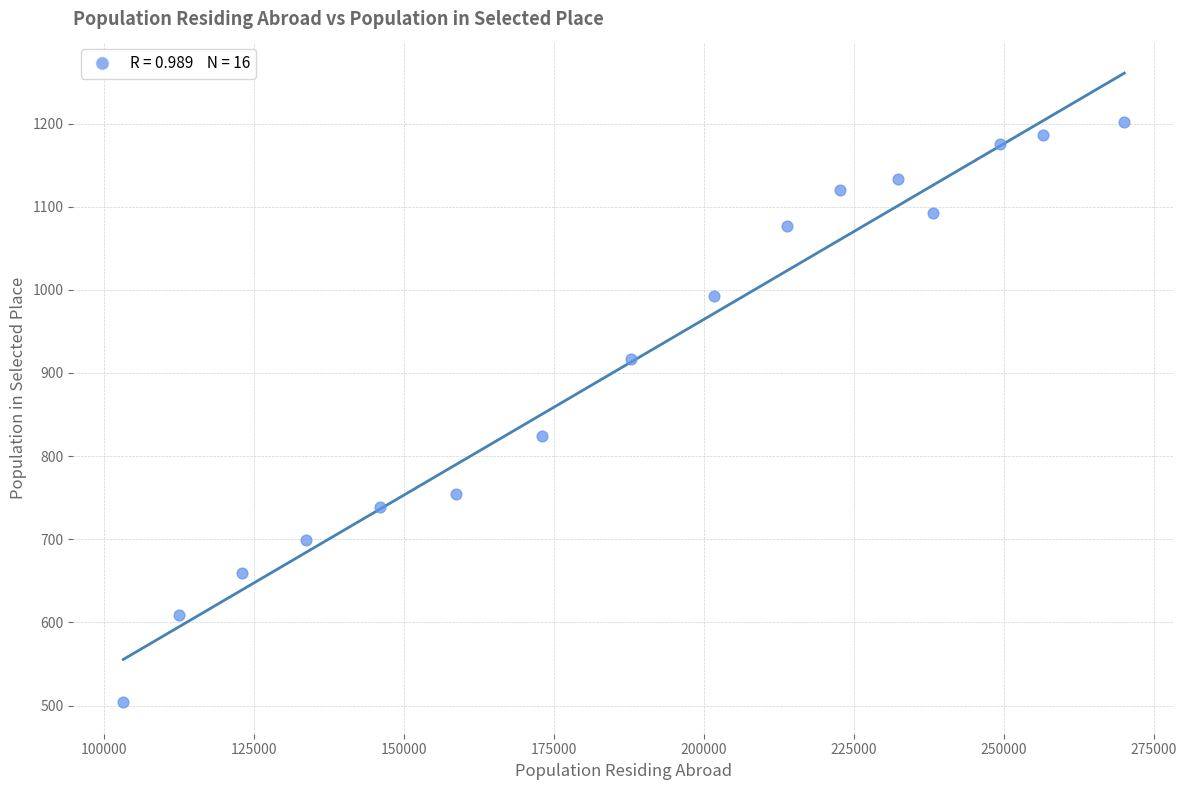

What is the range of Y values (max minus min)?

698